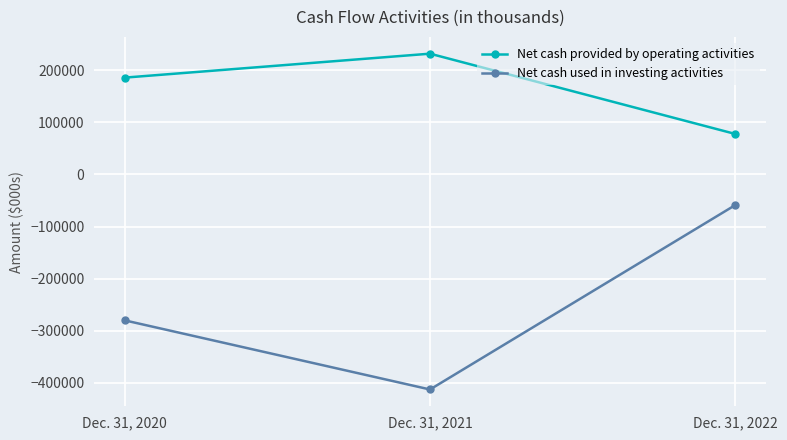

How many data points in Net cash used in investing activities are above -279866?

1